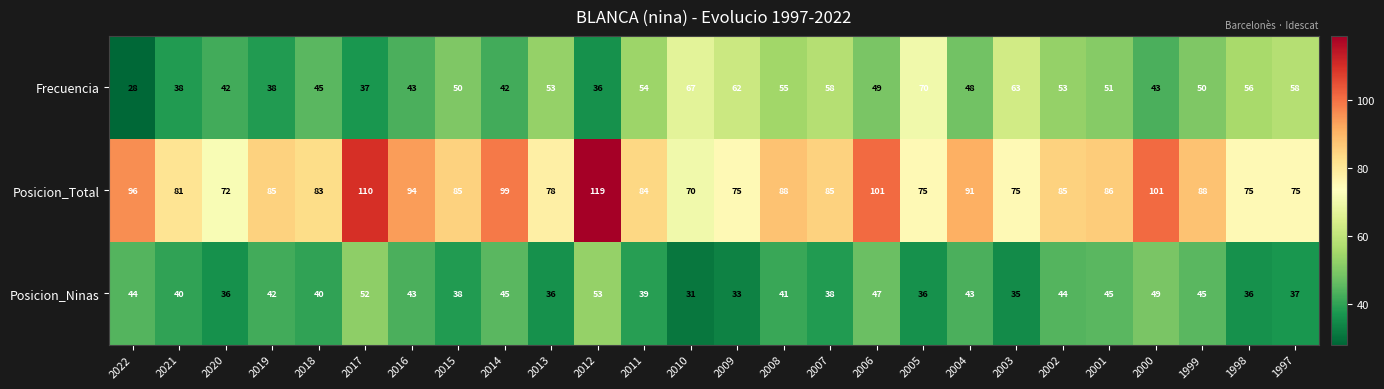

What is the minimum value for Posicion_Ninas?

31